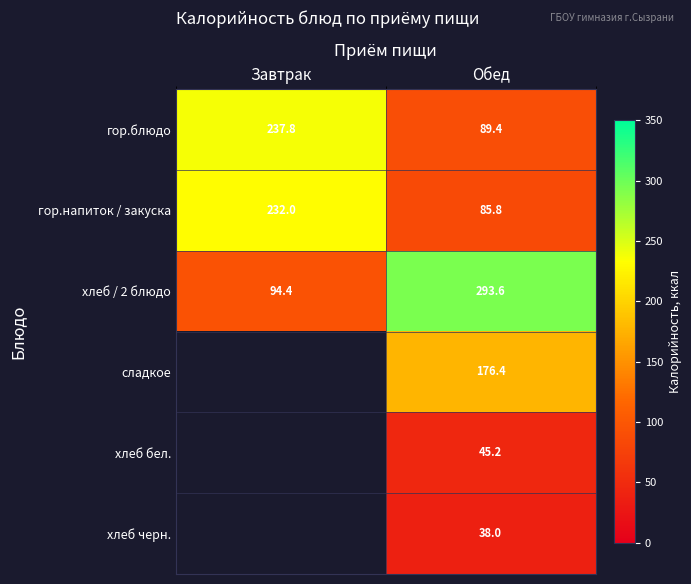

Read the хлеб / 2 блюдо value at Завтрак.

94.4